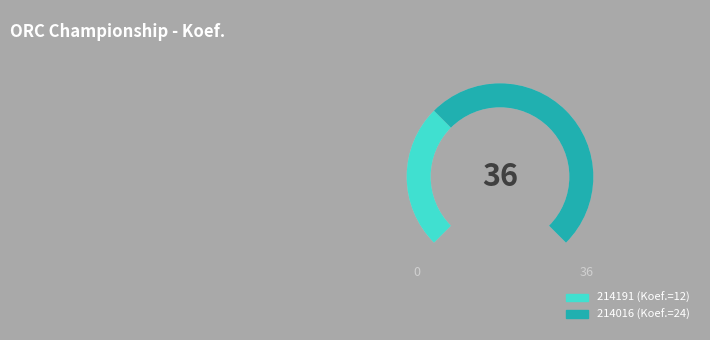

The 214016 slice represents 55% of the pie. True or false?

False